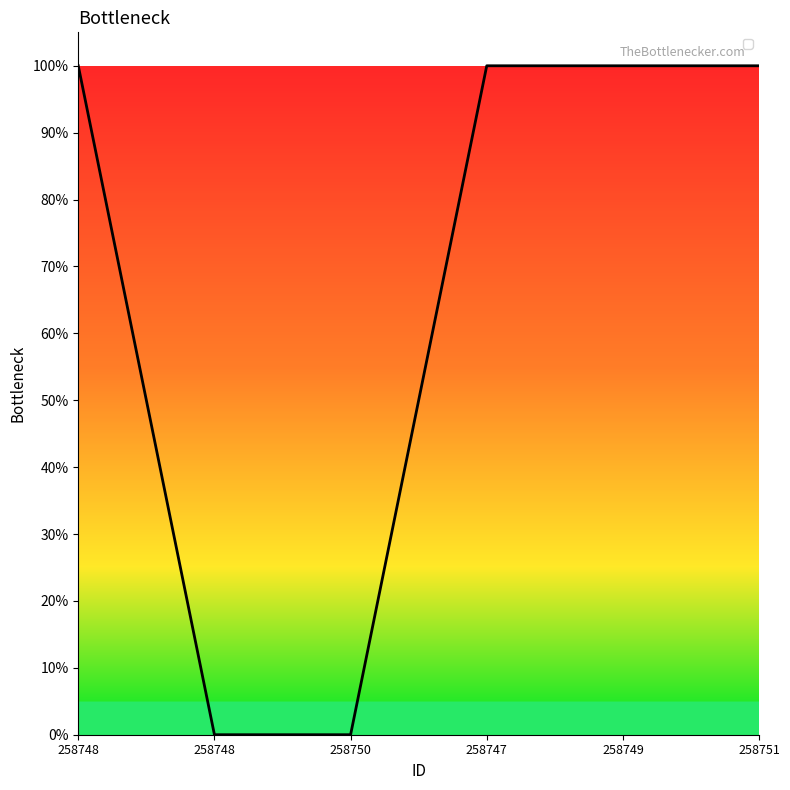

Rank the categories by value from highest to lowest.

258748, 258747, 258749, 258751, 258748, 258750